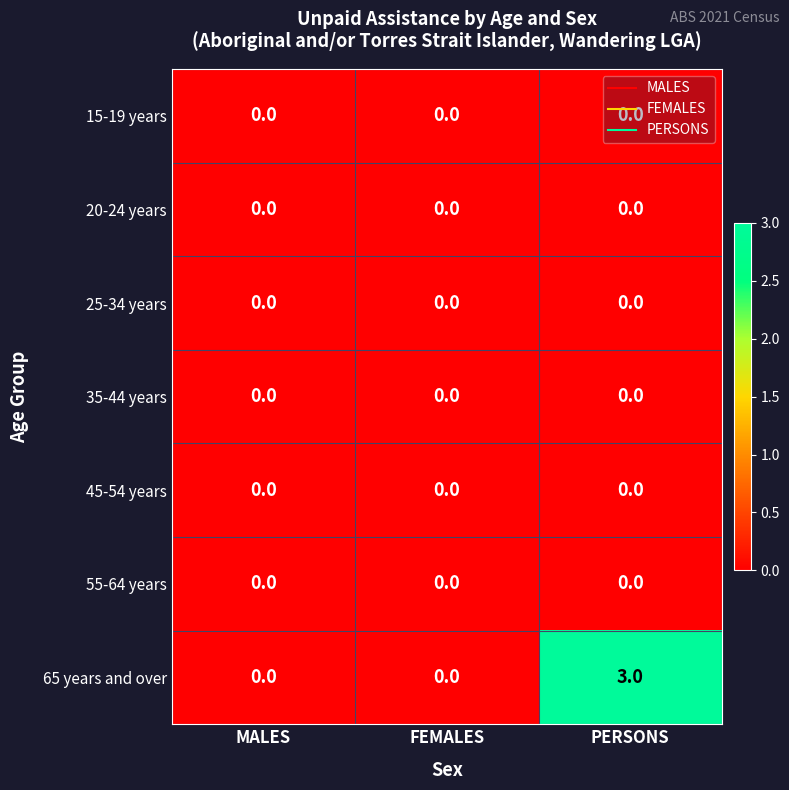

Which series has the widest spread of values?

65 years and over